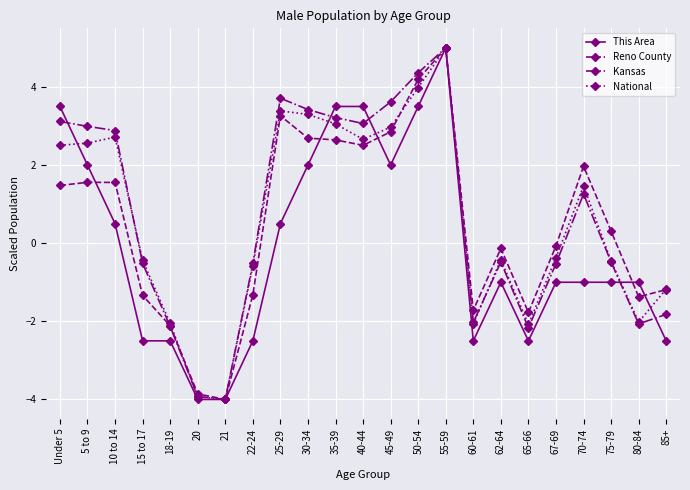

Which series changed the most between 21 and 40-44?

This Area